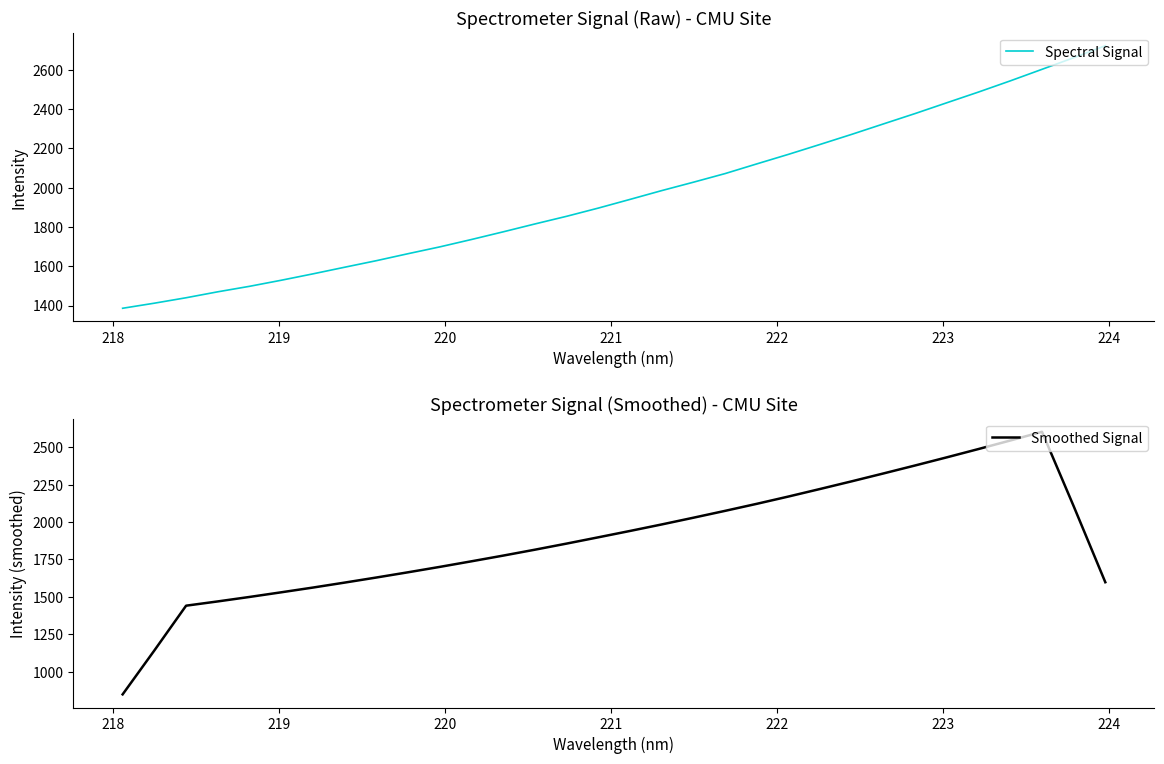

The Spectral Signal series shows 436.0 at 218. True or false?

False